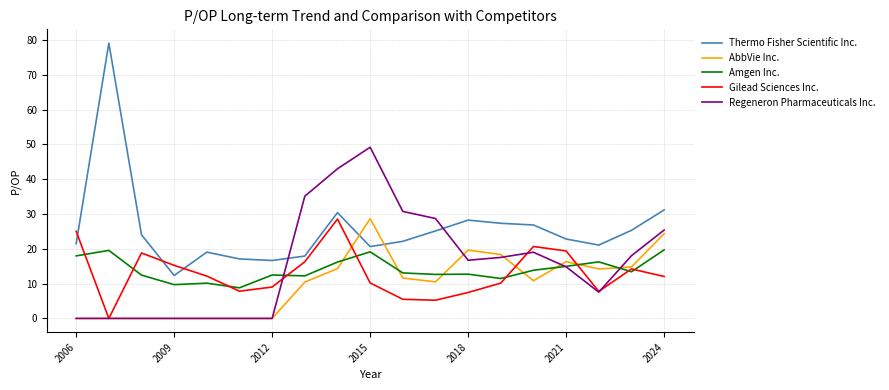

Which series has the largest total across all categories?

Thermo Fisher Scientific Inc.